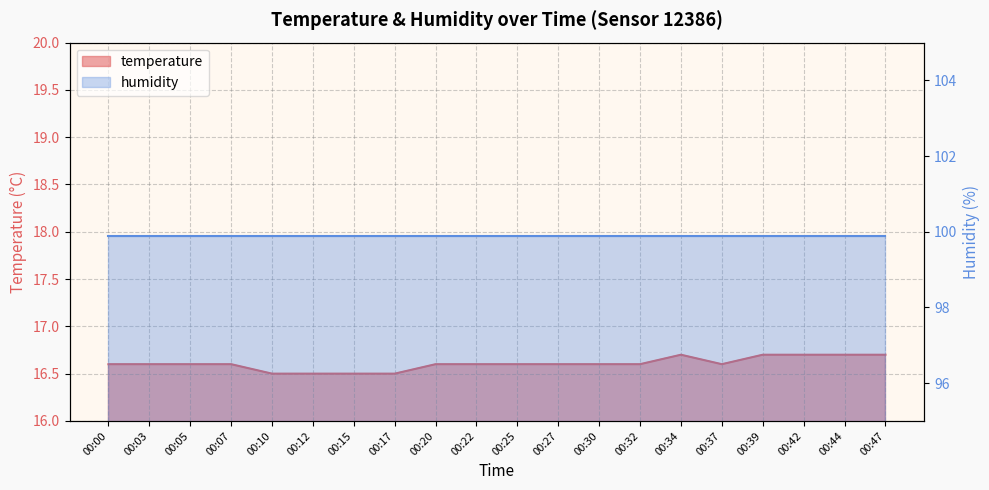

Does the chart have visible grid lines?

Yes